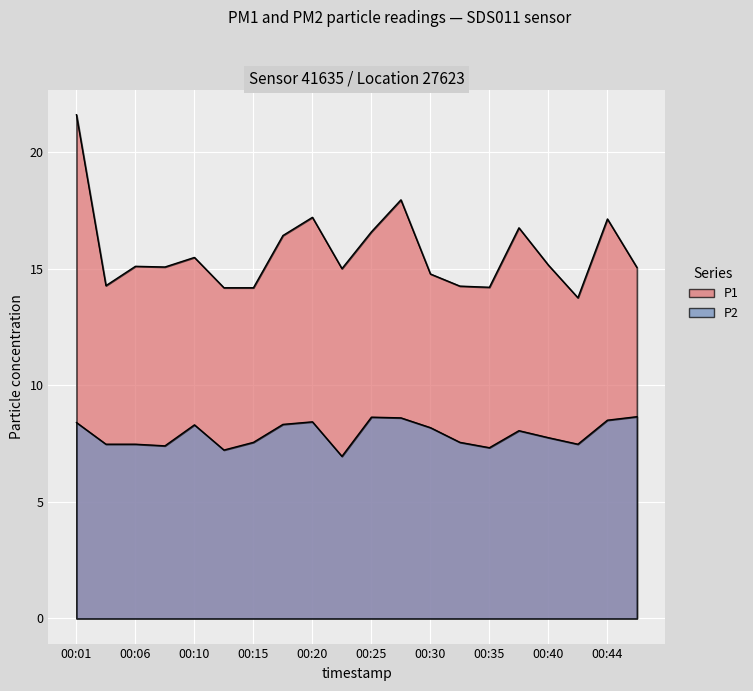

The value of P2 at 00:10 is 14.3. True or false?

False